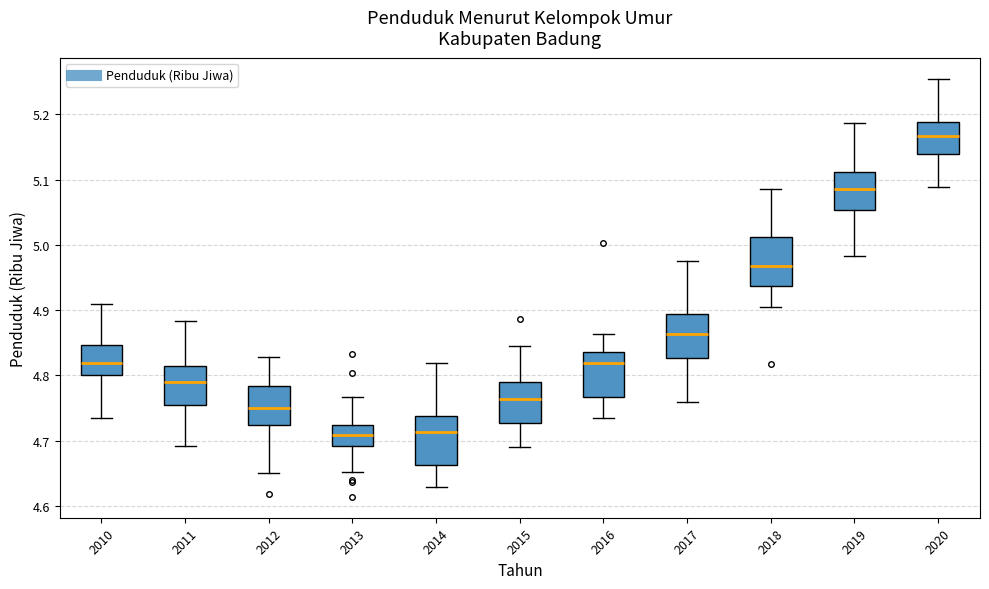

Reading left to right, transcribe this box plot: for each box, give where its median line is, the range the box spans, and where its two whiskers end, as read against the y-axis. The values are not printed on the chart, so give them approximately, as read against the axis.

2010: median 4.82, box 4.80 to 4.85, whiskers 4.73 to 4.91
2011: median 4.79, box 4.76 to 4.81, whiskers 4.69 to 4.88
2012: median 4.75, box 4.72 to 4.78, whiskers 4.65 to 4.83
2013: median 4.71, box 4.69 to 4.72, whiskers 4.65 to 4.77
2014: median 4.71, box 4.66 to 4.74, whiskers 4.63 to 4.82
2015: median 4.76, box 4.73 to 4.79, whiskers 4.69 to 4.84
2016: median 4.82, box 4.77 to 4.84, whiskers 4.73 to 4.86
2017: median 4.86, box 4.83 to 4.89, whiskers 4.76 to 4.98
2018: median 4.97, box 4.94 to 5.01, whiskers 4.90 to 5.09
2019: median 5.09, box 5.05 to 5.11, whiskers 4.98 to 5.19
2020: median 5.17, box 5.14 to 5.19, whiskers 5.09 to 5.25